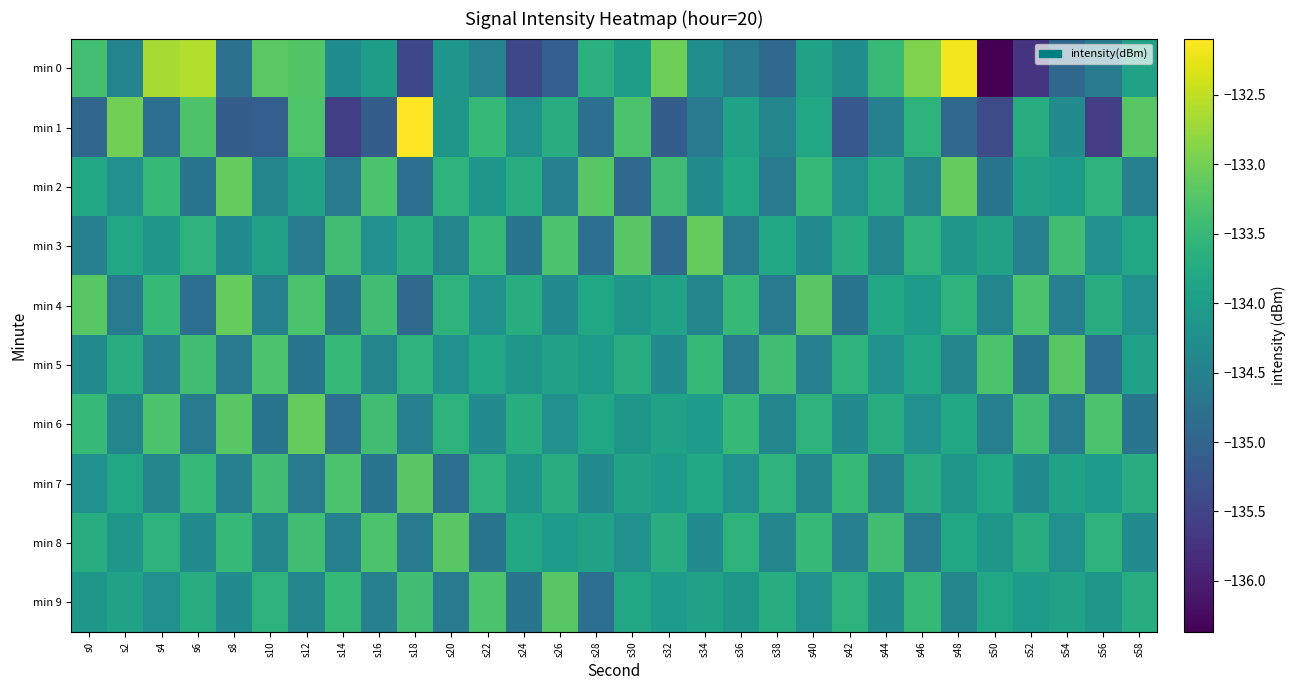

Which series has the largest range (max minus min)?

min 0